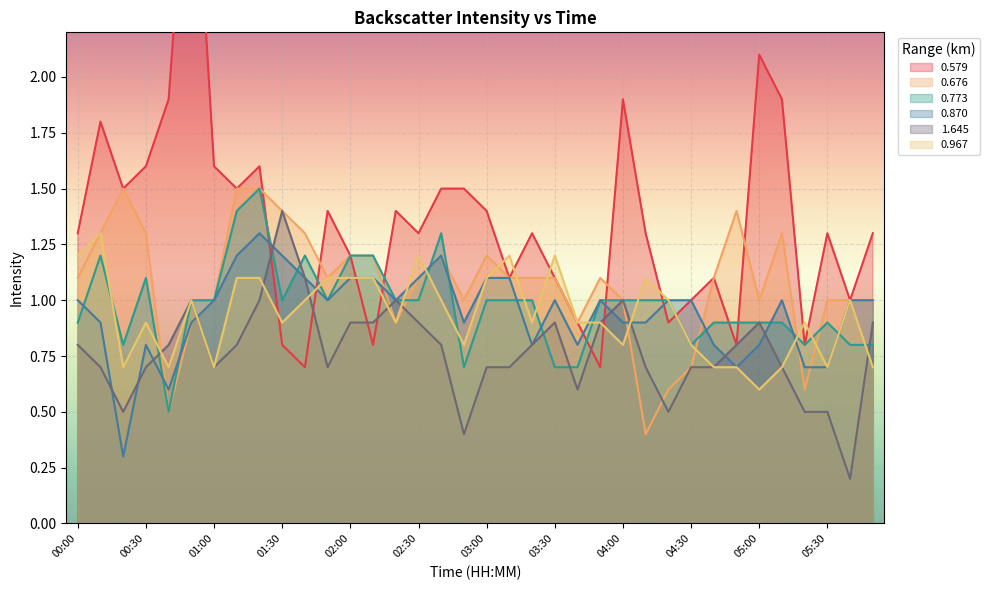

What is the average value of the 0.967 series?

0.9